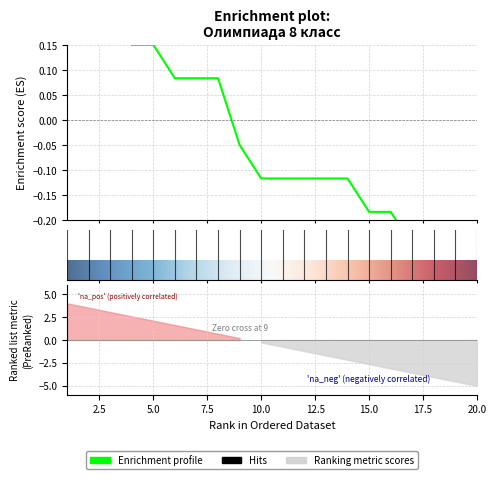

Rank the categories by value from lowest to highest.

20, 18, 19, 17, 15, 16, 10, 11, 12, 13, 14, 9, 6, 7, 8, 4, 5, 3, 2, 1